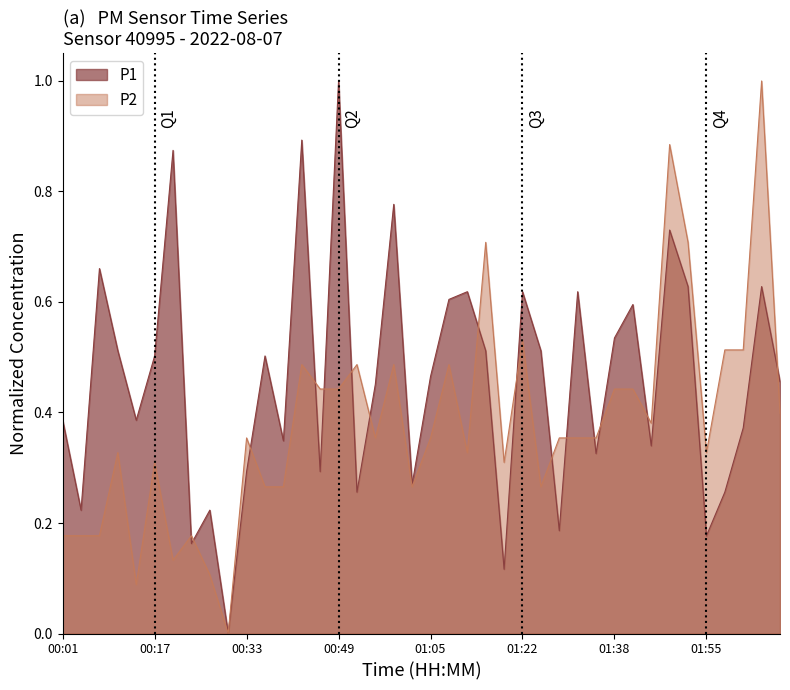

Reading left to right, list all the values displayed in this chart.

P1: 0.4	0.2	0.7	0.5	0.4	0.5	0.9	0.2	0.2	0.0	0.3	0.5	0.3	0.9	0.3	1.0	0.3	0.5	0.8	0.3	0.5	0.6	0.6	0.5	0.1	0.6	0.5	0.2	0.6	0.3	0.5	0.6	0.3	0.7	0.6	0.2	0.3	0.4	0.6	0.5
P2: 0.2	0.2	0.2	0.3	0.1	0.3	0.1	0.2	0.1	0.0	0.4	0.3	0.3	0.5	0.4	0.4	0.5	0.4	0.5	0.3	0.4	0.5	0.3	0.7	0.3	0.5	0.3	0.4	0.4	0.4	0.4	0.4	0.4	0.9	0.7	0.3	0.5	0.5	1.0	0.4